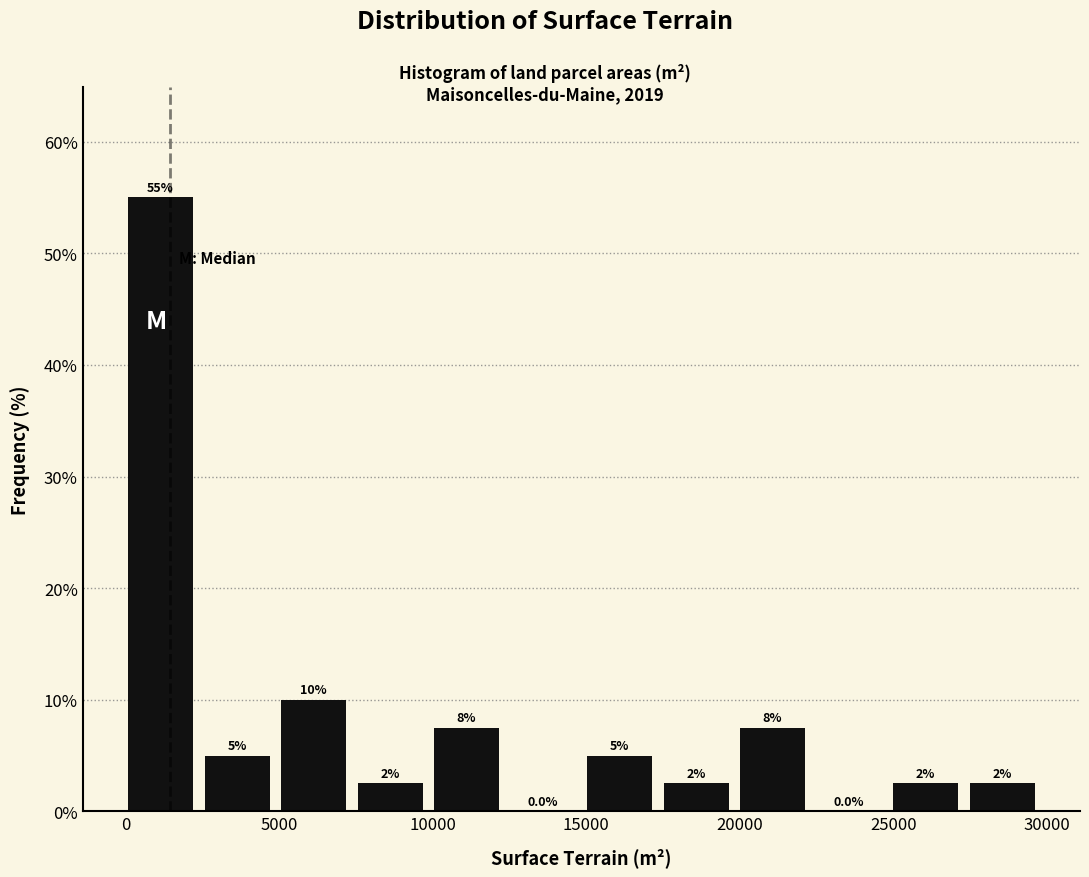

Over which range of the x-axis is the bar tallest?

0 to 2500